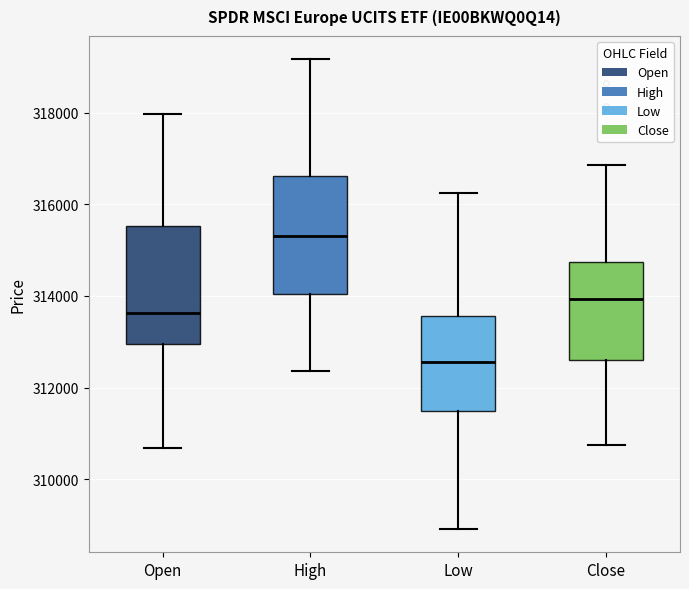

Where is the lower edge of the box for High on the y-axis? The values are not printed on the chart, so give them approximately, as read against the axis.

314000